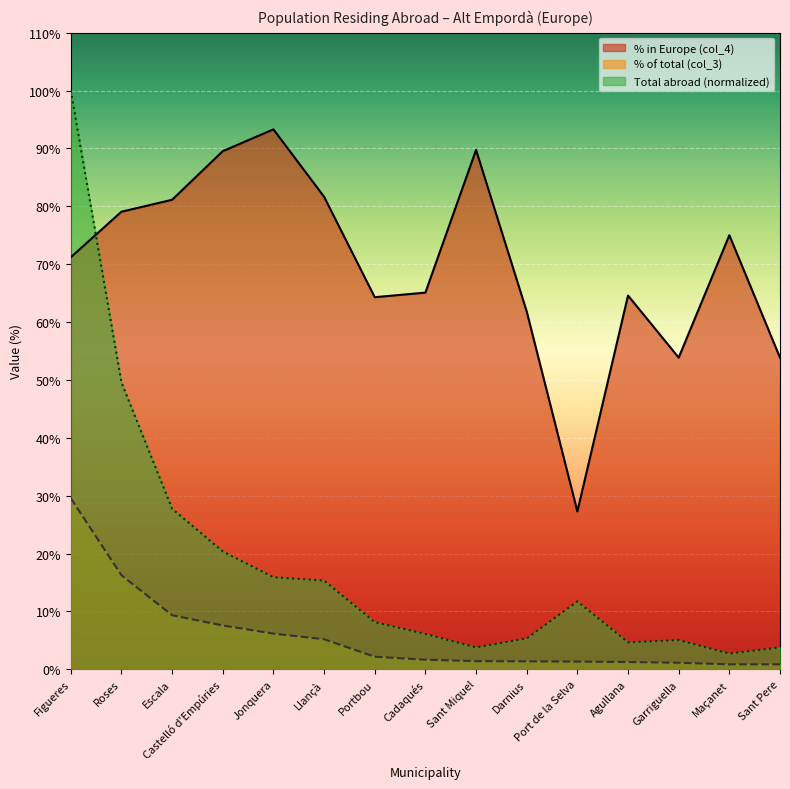

What is the difference between the % in Europe (col_4) values at Llançà and Darnius?

19.8